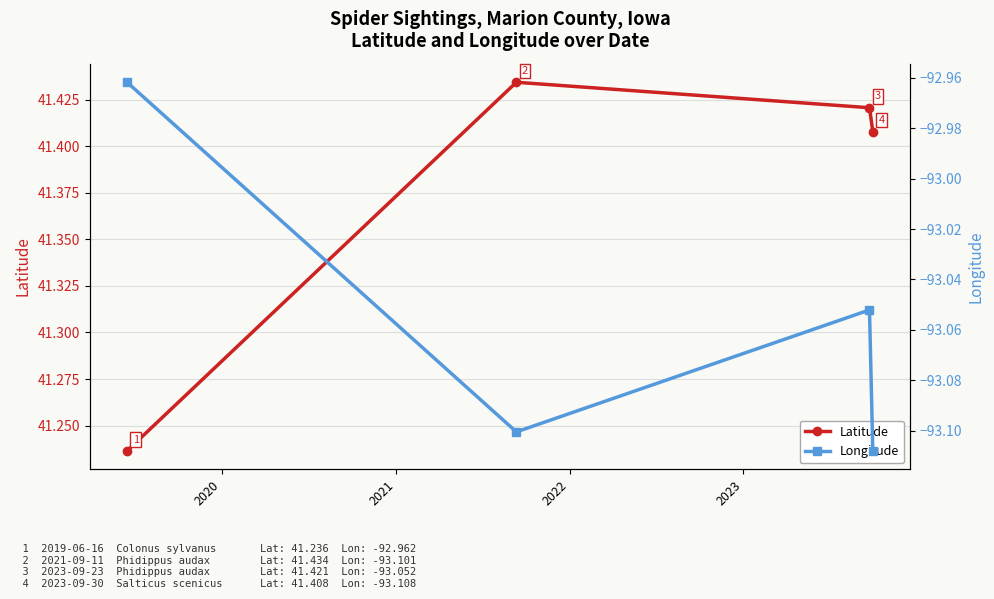

Count the Latitude values in the range 41 to 42.

4